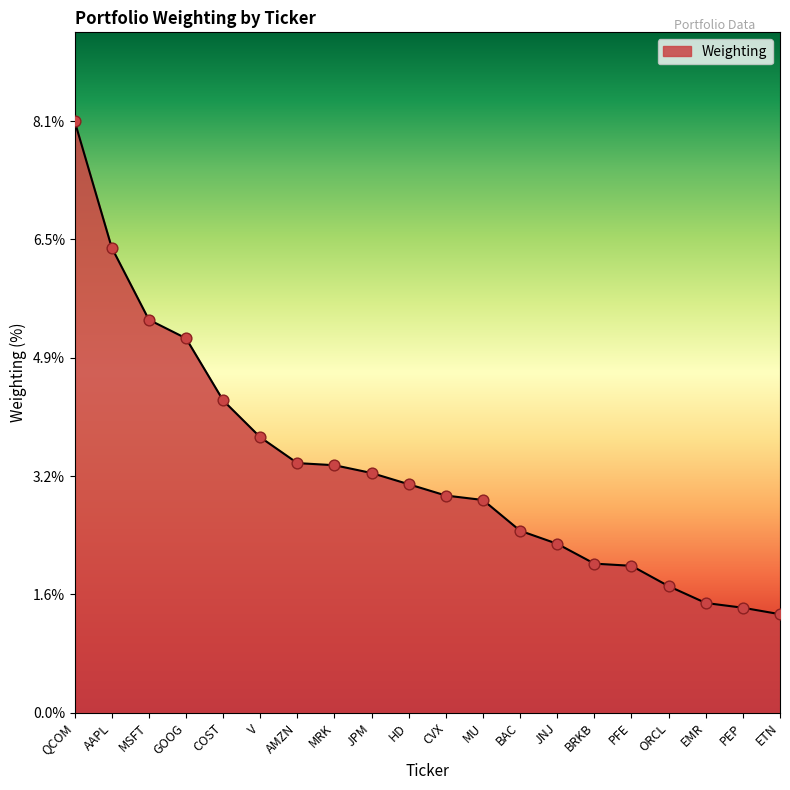

Which has a higher value, EMR or MSFT?

MSFT